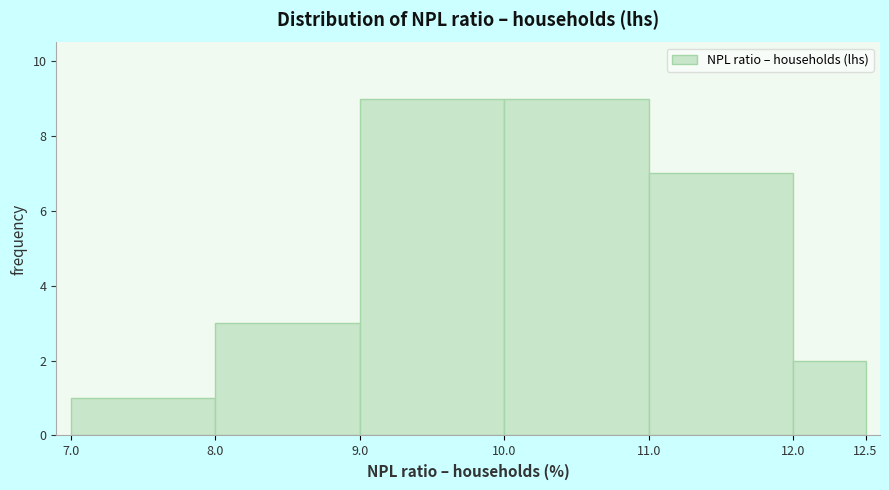

Reading left to right, list every bar in this chart as the range it spans on the x-axis followed by its height. The values are not printed on the chart, so give them approximately, as read against the axis.

7.0 to 8.0: 1
8.0 to 9.0: 3
9.0 to 10.0: 9
10.0 to 11.0: 9
11.0 to 12.0: 7
12.0 to 12.5: 2